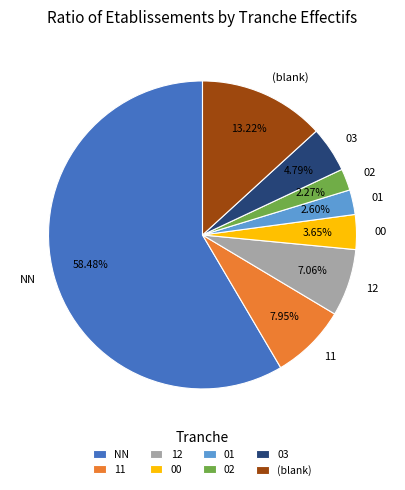

Does NN represent more than half of the total?

Yes